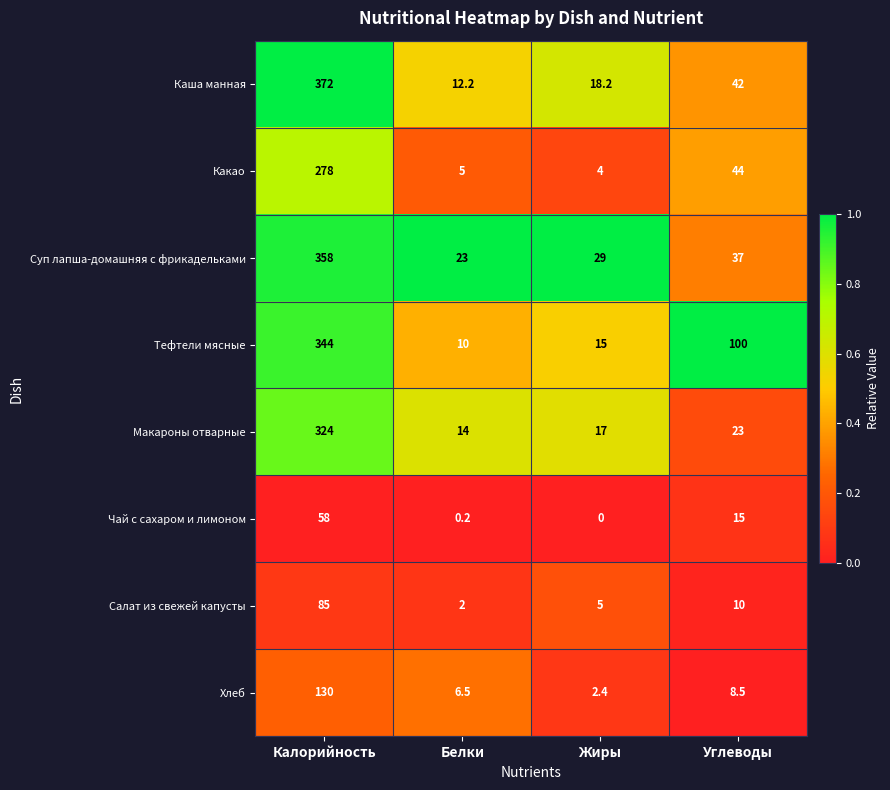

Rank the series at Углеводы from lowest to highest value.

Хлеб, Салат из свежей капусты, Чай с сахаром и лимоном, Макароны отварные, Суп лапша-домашняя с фрикадельками, Каша манная, Какао, Тефтели мясные